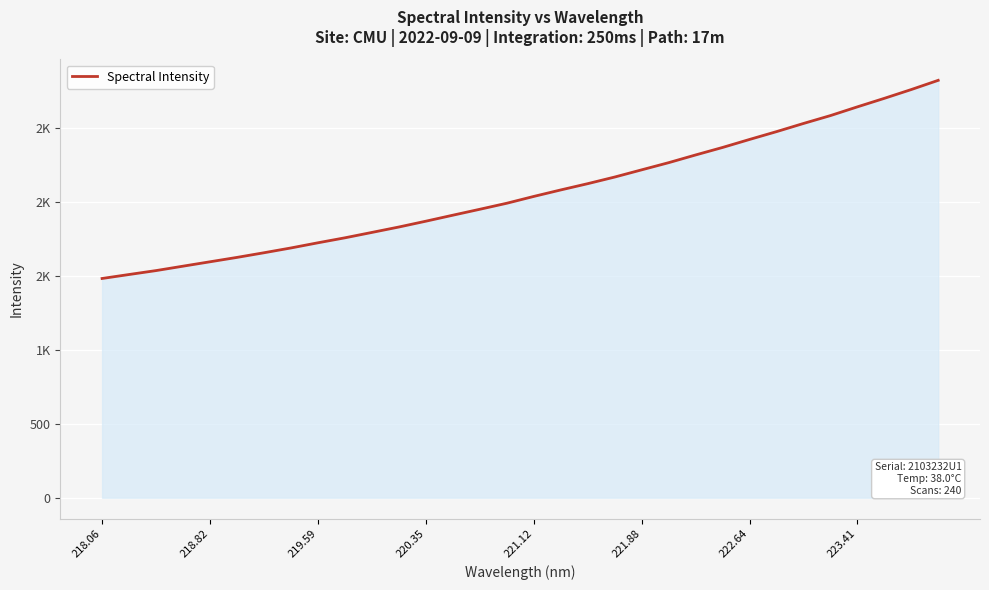

Does the chart display data point markers on the line(s)?

No